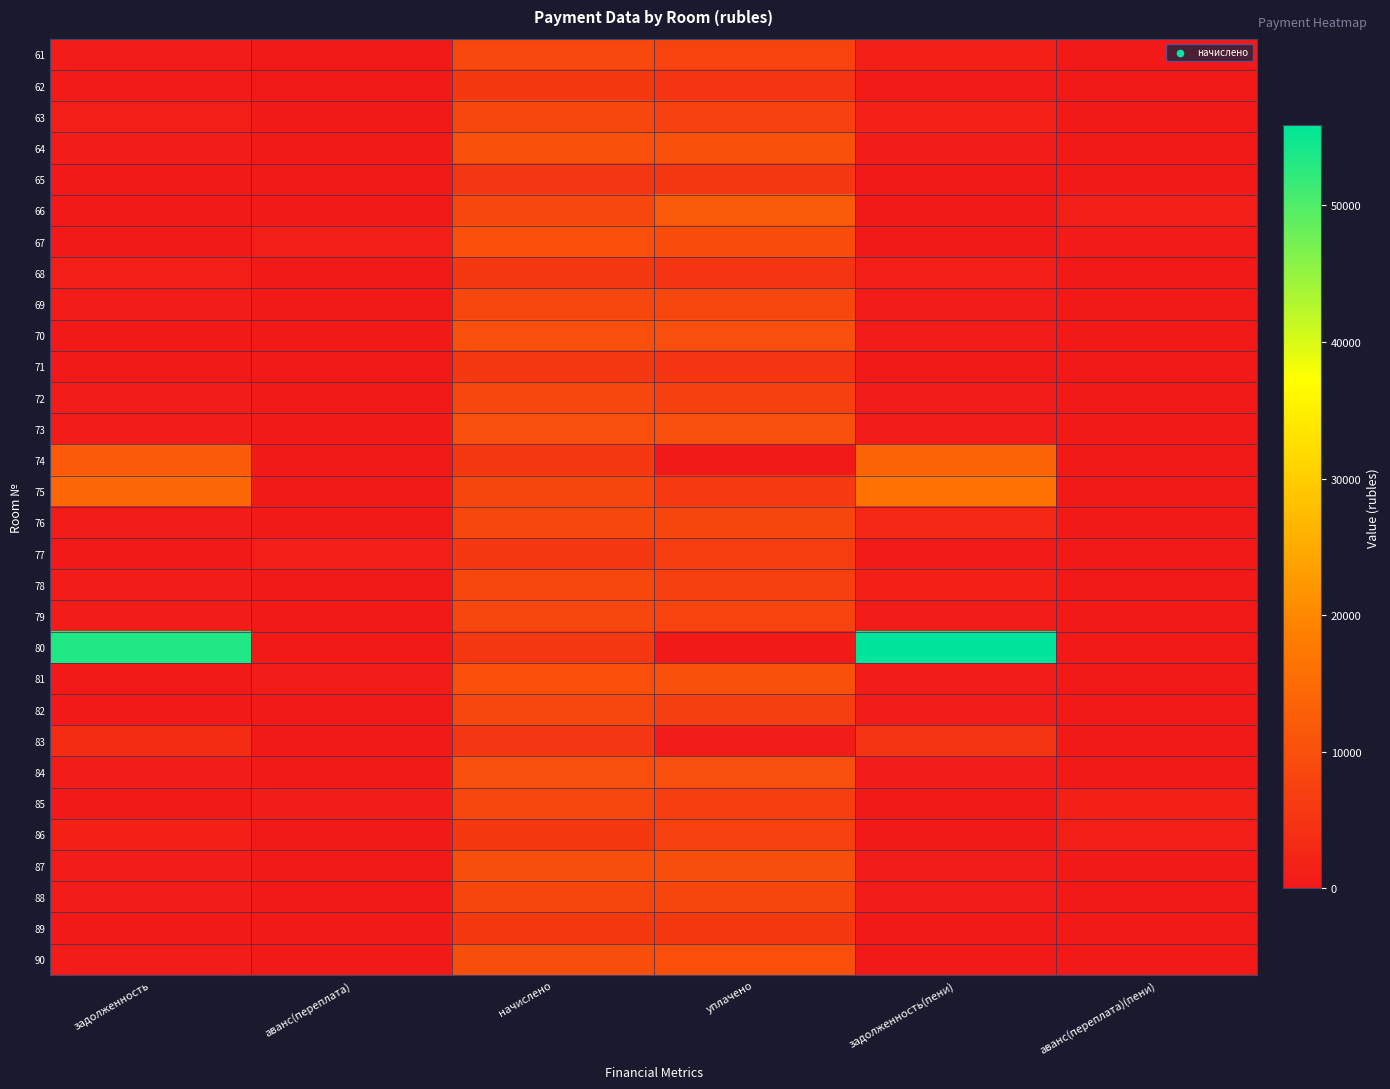

Reading left to right, extract all data points from this chart.

61: задолженность=713.4	аванс(переплата)=0.0	начислено=8539.4	уплачено=7752.3	задолженность(пени)=1334.9	аванс(переплата)(пени)=0.0
62: задолженность=464.1	аванс(переплата)=0.0	начислено=5568.6	уплачено=5104.6	задолженность(пени)=464.2	аванс(переплата)(пени)=0.0
63: задолженность=997.7	аванс(переплата)=0.0	начислено=8309.8	уплачено=7492.5	задолженность(пени)=1478.2	аванс(переплата)(пени)=0.0
64: задолженность=852.2	аванс(переплата)=0.0	начислено=10233.0	уплачено=10190.2	задолженность(пени)=852.8	аванс(переплата)(пени)=0.0
65: задолженность=2.0	аванс(переплата)=0.0	начислено=5453.8	уплачено=5455.9	задолженность(пени)=0.0	аванс(переплата)(пени)=1.5
66: задолженность=264.7	аванс(переплата)=0.0	начислено=8238.0	уплачено=12098.2	задолженность(пени)=0.0	аванс(переплата)(пени)=1091.7
67: задолженность=0.0	аванс(переплата)=884.6	начислено=9960.2	уплачено=9169.5	задолженность(пени)=0.0	аванс(переплата)(пени)=394.5
68: задолженность=923.3	аванс(переплата)=0.0	начислено=5539.9	уплачено=5055.1	задолженность(пени)=923.3	аванс(переплата)(пени)=0.0
69: задолженность=686.5	аванс(переплата)=0.0	начислено=8238.0	уплачено=8203.6	задолженность(пени)=686.5	аванс(переплата)(пени)=0.0
70: задолженность=0.0	аванс(переплата)=0.0	начислено=9902.9	уплачено=9860.7	задолженность(пени)=825.2	аванс(переплата)(пени)=0.0
71: задолженность=0.0	аванс(переплата)=0.0	начислено=5511.1	уплачено=5033.6	задолженность(пени)=0.0	аванс(переплата)(пени)=0.0
72: задолженность=685.3	аванс(переплата)=0.0	начислено=8223.7	уплачено=7189.3	задолженность(пени)=685.3	аванс(переплата)(пени)=0.0
73: задолженность=822.9	аванс(переплата)=0.0	начислено=9874.2	уплачено=9832.9	задолженность(пени)=822.9	аванс(переплата)(пени)=0.0
74: задолженность=11950.2	аванс(переплата)=0.0	начислено=5482.4	уплачено=0.0	задолженность(пени)=13621.3	аванс(переплата)(пени)=0.0
75: задолженность=13965.8	аванс(переплата)=0.0	начислено=8137.6	уплачено=5836.0	задолженность(пени)=16332.3	аванс(переплата)(пени)=0.0
76: задолженность=700.9	аванс(переплата)=0.0	начислено=8410.3	уплачено=8103.4	задолженность(пени)=2810.8	аванс(переплата)(пени)=0.0
77: задолженность=0.0	аванс(переплата)=880.1	начислено=5525.5	уплачено=6650.0	задолженность(пени)=501.3	аванс(переплата)(пени)=0.0
78: задолженность=839.1	аванс(переплата)=0.0	начислено=8410.3	уплачено=7200.0	задолженность(пени)=1341.7	аванс(переплата)(пени)=0.0
79: задолженность=696.5	аванс(переплата)=0.0	начислено=8324.2	уплачено=7790.1	задолженность(пени)=693.7	аванс(переплата)(пени)=0.0
80: задолженность=53378.8	аванс(переплата)=0.0	начислено=5525.5	уплачено=0.0	задолженность(пени)=55860.5	аванс(переплата)(пени)=0.0
81: задолженность=0.0	аванс(переплата)=835.2	начислено=9989.0	уплачено=10116.8	задолженность(пени)=662.1	аванс(переплата)(пени)=0.0
82: задолженность=0.0	аванс(переплата)=0.0	начислено=8281.1	уплачено=6935.5	задолженность(пени)=690.1	аванс(переплата)(пени)=0.0
83: задолженность=3581.4	аванс(переплата)=0.0	начислено=5238.5	уплачено=829.3	задолженность(пени)=4979.5	аванс(переплата)(пени)=0.0
84: задолженность=822.9	аванс(переплата)=0.0	начислено=9874.2	уплачено=9832.9	задолженность(пени)=822.9	аванс(переплата)(пени)=0.0
85: задолженность=0.0	аванс(переплата)=633.7	начислено=8238.0	уплачено=6844.6	задолженность(пени)=0.0	аванс(переплата)(пени)=1319.2
86: задолженность=1392.6	аванс(переплата)=0.0	начислено=5568.6	уплачено=7380.8	задолженность(пени)=0.0	аванс(переплата)(пени)=931.6
87: задолженность=816.9	аванс(переплата)=0.0	начислено=9802.4	уплачено=9761.5	задолженность(пени)=816.9	аванс(переплата)(пени)=0.0
88: задолженность=680.5	аванс(переплата)=0.0	начислено=8166.2	уплачено=8132.1	задолженность(пени)=680.5	аванс(переплата)(пени)=0.0
89: задолженность=0.0	аванс(переплата)=0.0	начислено=5568.6	уплачено=5574.6	задолженность(пени)=0.0	аванс(переплата)(пени)=6.0
90: задолженность=814.5	аванс(переплата)=0.0	начислено=9773.8	уплачено=9959.3	задолженность(пени)=0.0	аванс(переплата)(пени)=185.5